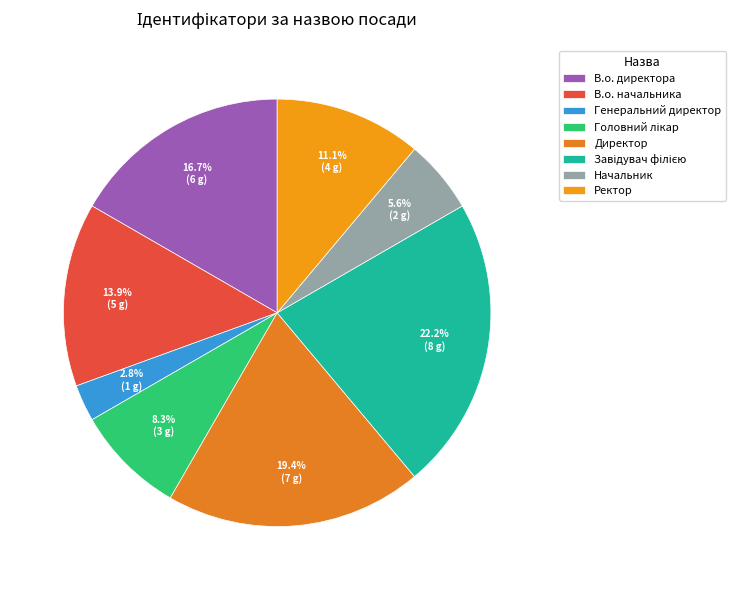

Is it true that Директор is 19% of the pie?

True